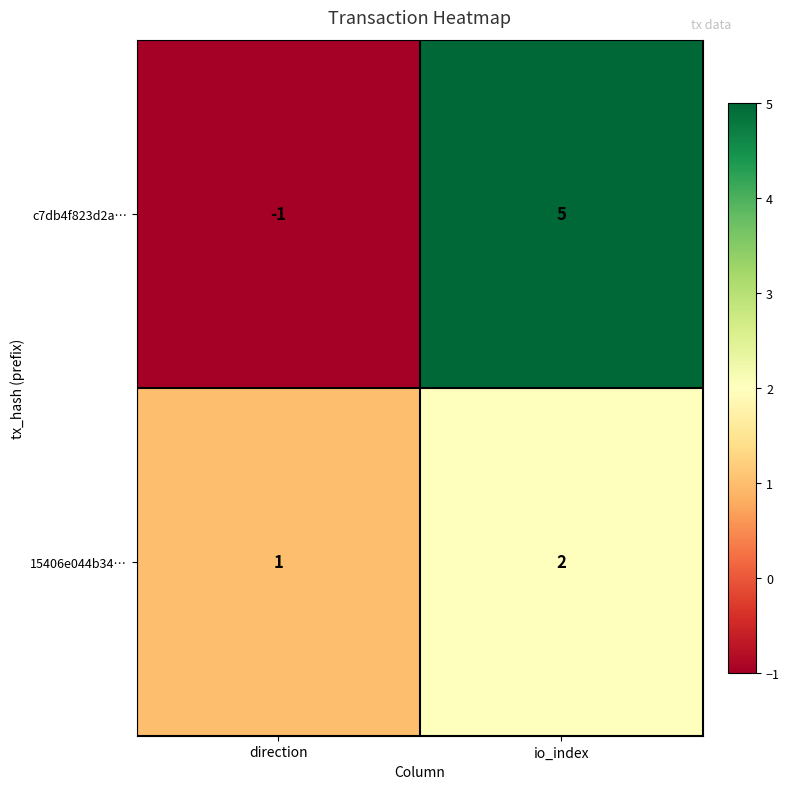

What is the difference between the highest and lowest values at direction?

2